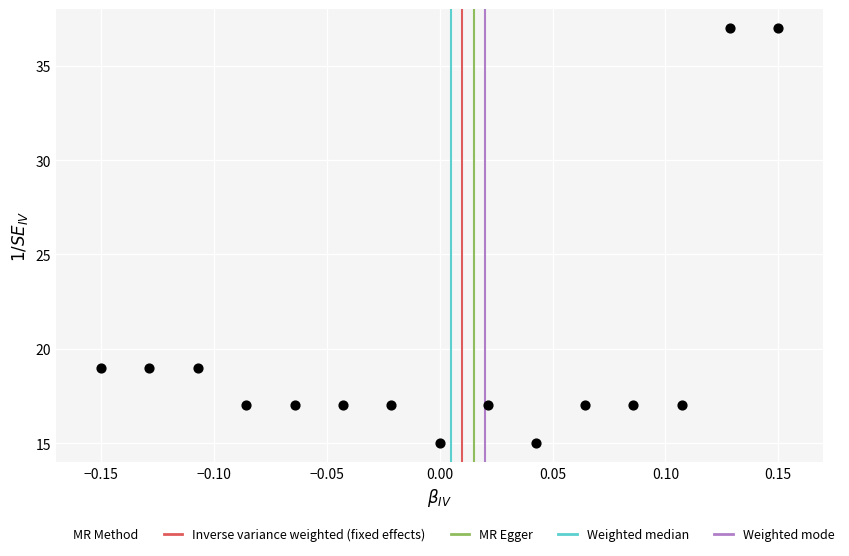

What is the range of Y values (max minus min)?

22